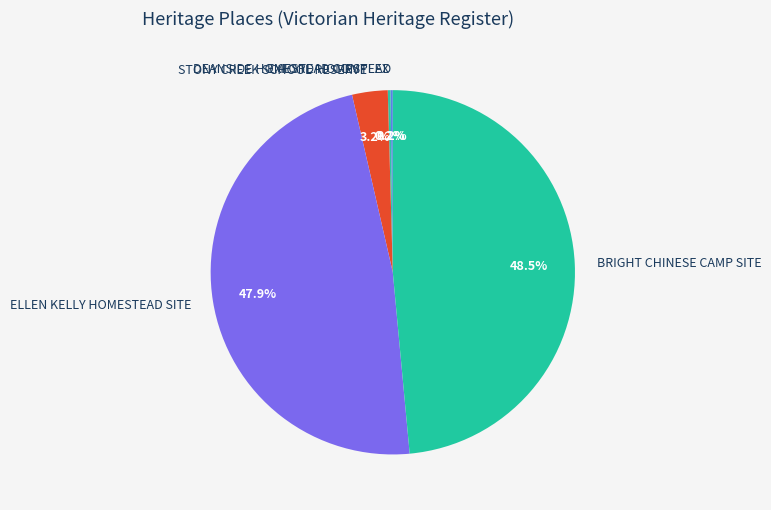

Which slice is the largest?

BRIGHT CHINESE CAMP SITE